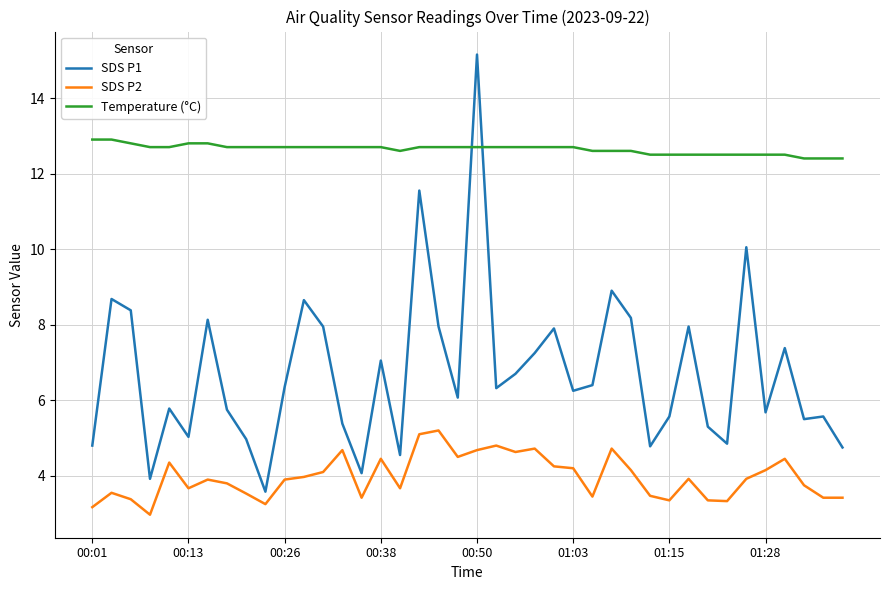

List the series in order of their peak value, lowest first.

SDS P2, Temperature (°C), SDS P1